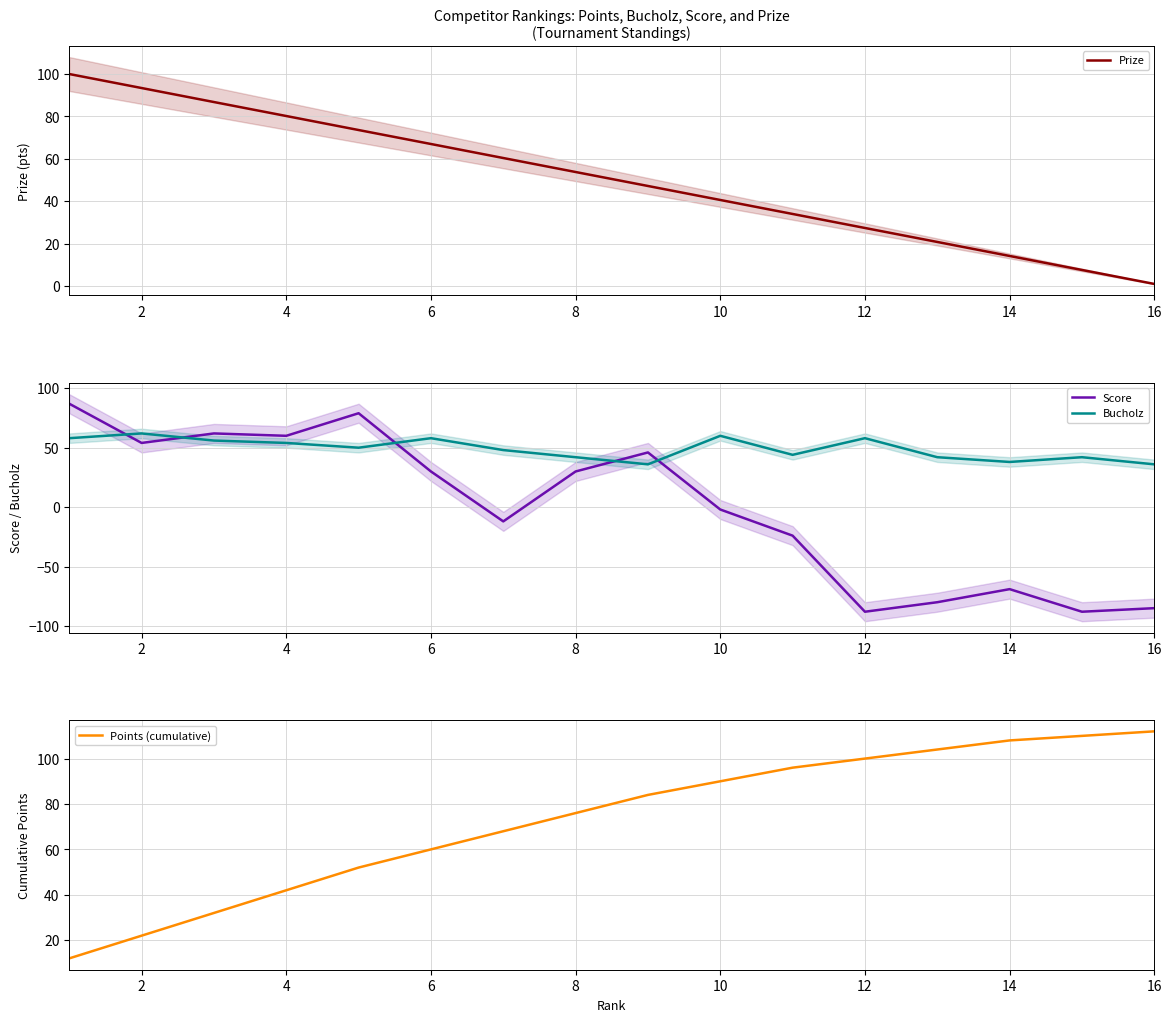

How many times do Prize and Bucholz cross each other?

1